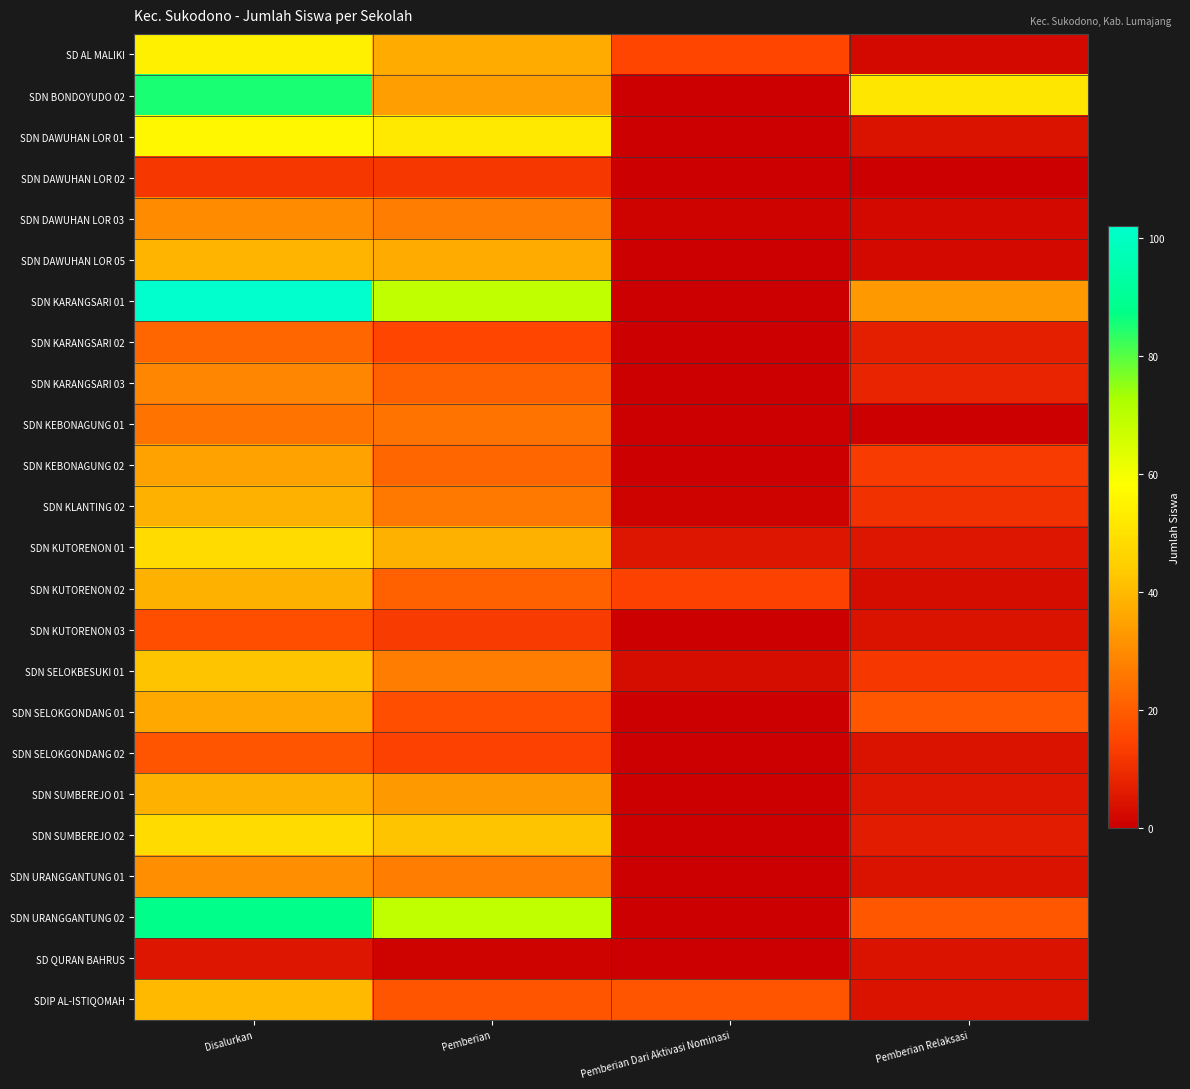

Reading left to right, extract all data points from this chart.

SD AL MALIKI: Disalurkan=54	Pemberian=37	Pemberian Dari Aktivasi Nominasi=15	Pemberian Relaksasi=2
SDN BONDOYUDO 02: Disalurkan=85	Pemberian=34	Pemberian Dari Aktivasi Nominasi=0	Pemberian Relaksasi=51
SDN DAWUHAN LOR 01: Disalurkan=56	Pemberian=52	Pemberian Dari Aktivasi Nominasi=0	Pemberian Relaksasi=4
SDN DAWUHAN LOR 02: Disalurkan=12	Pemberian=12	Pemberian Dari Aktivasi Nominasi=0	Pemberian Relaksasi=0
SDN DAWUHAN LOR 03: Disalurkan=30	Pemberian=27	Pemberian Dari Aktivasi Nominasi=1	Pemberian Relaksasi=2
SDN DAWUHAN LOR 05: Disalurkan=39	Pemberian=37	Pemberian Dari Aktivasi Nominasi=0	Pemberian Relaksasi=2
SDN KARANGSARI 01: Disalurkan=102	Pemberian=69	Pemberian Dari Aktivasi Nominasi=0	Pemberian Relaksasi=33
SDN KARANGSARI 02: Disalurkan=22	Pemberian=15	Pemberian Dari Aktivasi Nominasi=0	Pemberian Relaksasi=7
SDN KARANGSARI 03: Disalurkan=29	Pemberian=21	Pemberian Dari Aktivasi Nominasi=0	Pemberian Relaksasi=8
SDN KEBONAGUNG 01: Disalurkan=25	Pemberian=25	Pemberian Dari Aktivasi Nominasi=0	Pemberian Relaksasi=0
SDN KEBONAGUNG 02: Disalurkan=35	Pemberian=22	Pemberian Dari Aktivasi Nominasi=0	Pemberian Relaksasi=13
SDN KLANTING 02: Disalurkan=38	Pemberian=26	Pemberian Dari Aktivasi Nominasi=1	Pemberian Relaksasi=11
SDN KUTORENON 01: Disalurkan=48	Pemberian=38	Pemberian Dari Aktivasi Nominasi=5	Pemberian Relaksasi=5
SDN KUTORENON 02: Disalurkan=38	Pemberian=21	Pemberian Dari Aktivasi Nominasi=14	Pemberian Relaksasi=3
SDN KUTORENON 03: Disalurkan=17	Pemberian=13	Pemberian Dari Aktivasi Nominasi=0	Pemberian Relaksasi=4
SDN SELOKBESUKI 01: Disalurkan=42	Pemberian=27	Pemberian Dari Aktivasi Nominasi=3	Pemberian Relaksasi=12
SDN SELOKGONDANG 01: Disalurkan=36	Pemberian=17	Pemberian Dari Aktivasi Nominasi=0	Pemberian Relaksasi=19
SDN SELOKGONDANG 02: Disalurkan=18	Pemberian=14	Pemberian Dari Aktivasi Nominasi=0	Pemberian Relaksasi=4
SDN SUMBEREJO 01: Disalurkan=38	Pemberian=33	Pemberian Dari Aktivasi Nominasi=0	Pemberian Relaksasi=5
SDN SUMBEREJO 02: Disalurkan=48	Pemberian=42	Pemberian Dari Aktivasi Nominasi=0	Pemberian Relaksasi=6
SDN URANGGANTUNG 01: Disalurkan=31	Pemberian=27	Pemberian Dari Aktivasi Nominasi=0	Pemberian Relaksasi=4
SDN URANGGANTUNG 02: Disalurkan=88	Pemberian=69	Pemberian Dari Aktivasi Nominasi=0	Pemberian Relaksasi=19
SD QURAN BAHRUS: Disalurkan=5	Pemberian=1	Pemberian Dari Aktivasi Nominasi=0	Pemberian Relaksasi=4
SDIP AL-ISTIQOMAH: Disalurkan=40	Pemberian=18	Pemberian Dari Aktivasi Nominasi=18	Pemberian Relaksasi=4